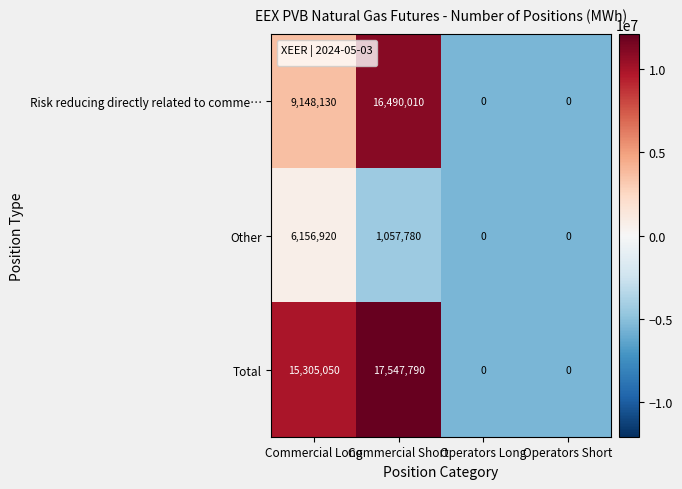

Reading left to right, list all the values displayed in this chart.

Risk reducing directly related to comme…: 9148130	16490010	0	0
Other: 6156920	1057780	0	0
Total: 15305050	17547790	0	0